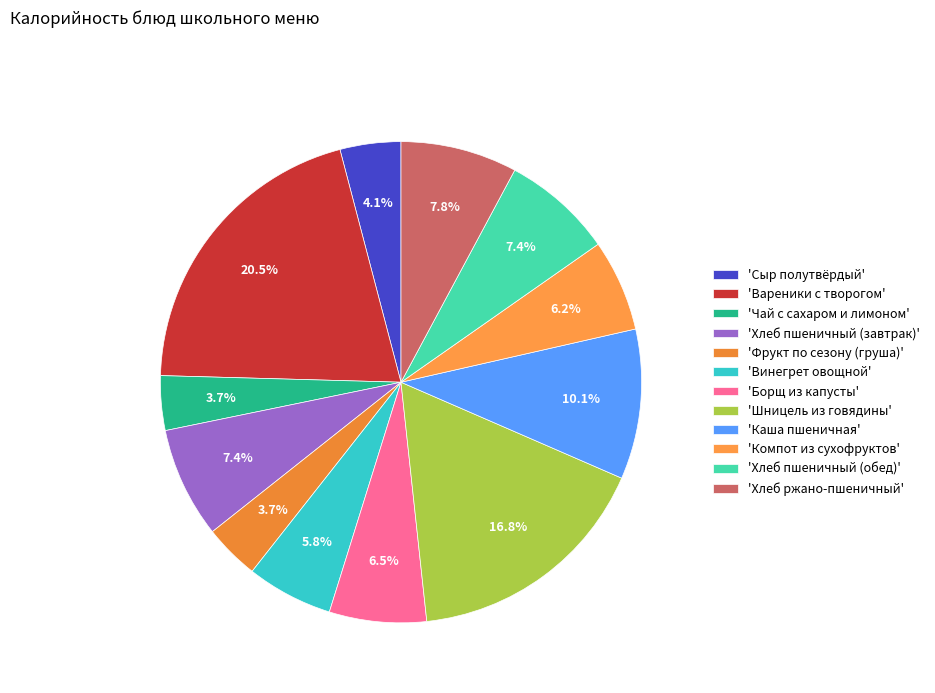

What is the smallest slice in the pie chart?

Чай с сахаром и лимоном